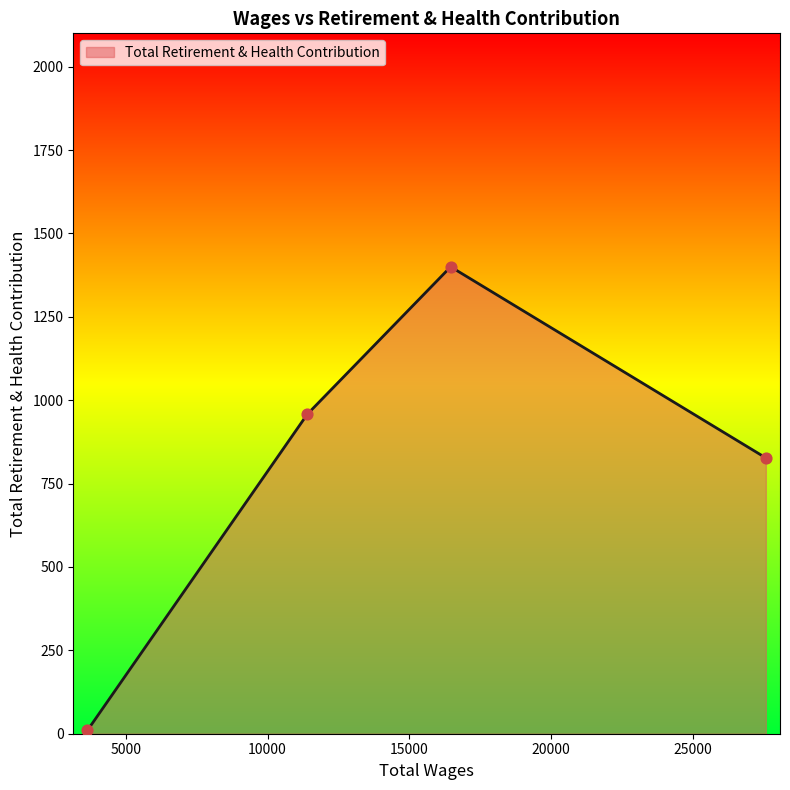

True or false: the data has more than 2 interior local peaks.

False